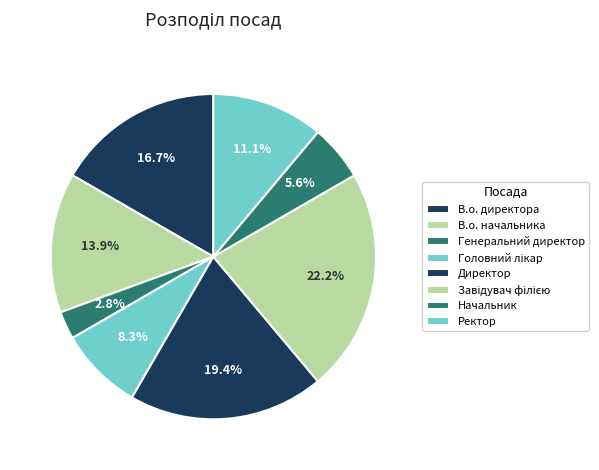

Count the number of slices in the pie.

8